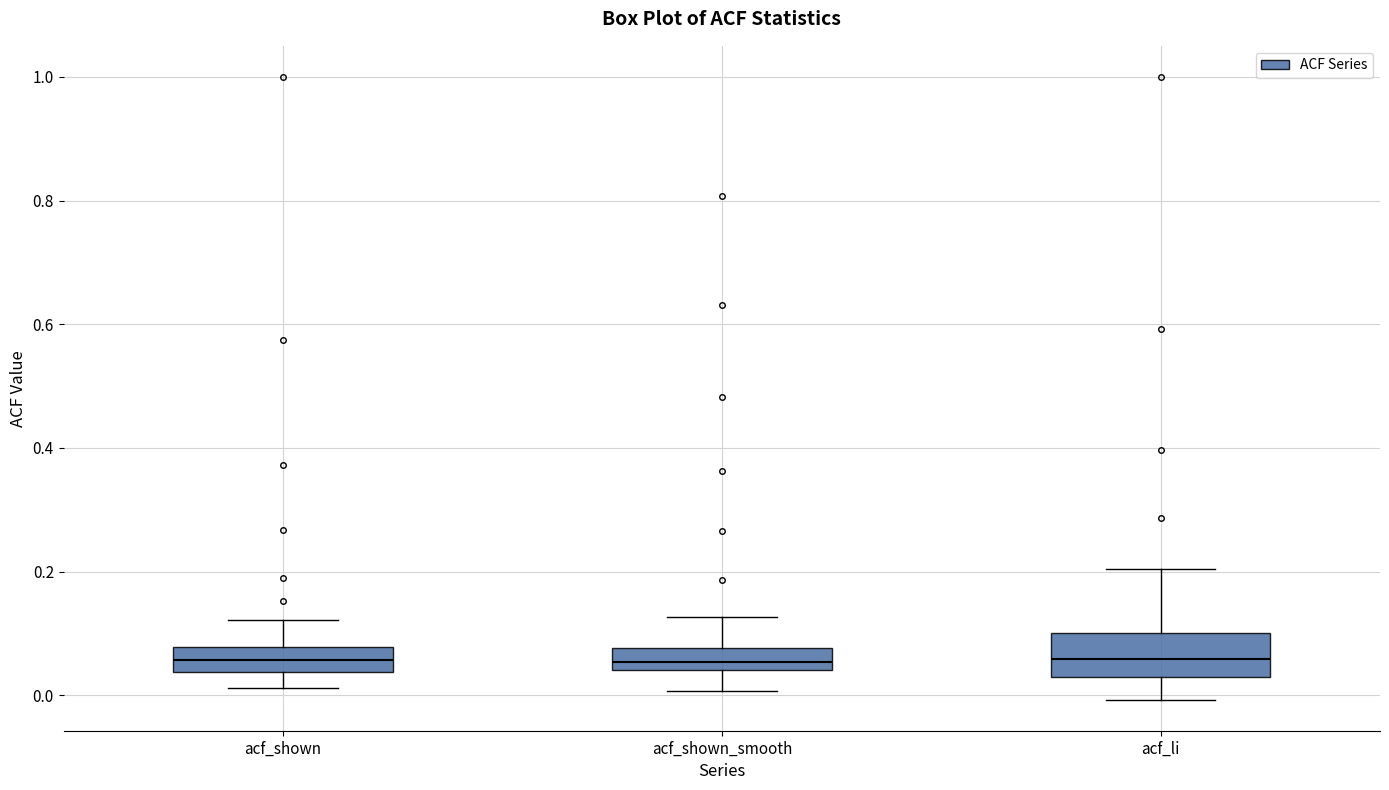

Reading left to right, read every box against the y-axis: the position of its median line, the range the box covers, and the ends of its whiskers. The values are not printed on the chart, so give them approximately, as read against the axis.

acf_shown: median 0.06, box 0.04 to 0.08, whiskers 0.02 to 0.12
acf_shown_smooth: median 0.06, box 0.04 to 0.08, whiskers 0.00 to 0.12
acf_li: median 0.06, box 0.02 to 0.10, whiskers 0.00 to 0.20